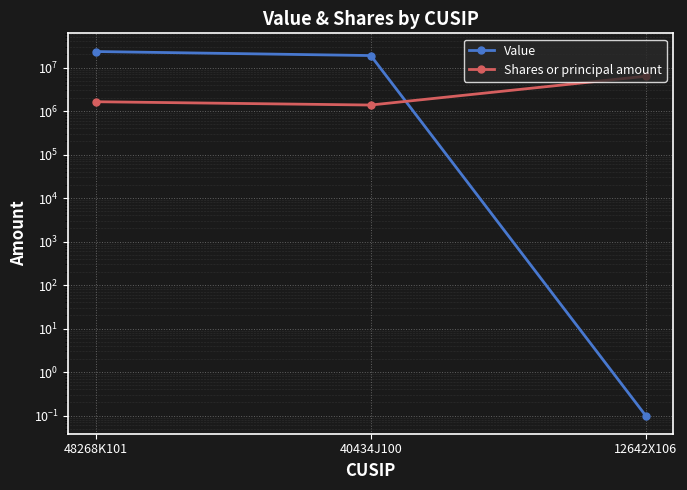

Is it true that Shares or principal amount equals 6318501.1 at 12642X106?

True